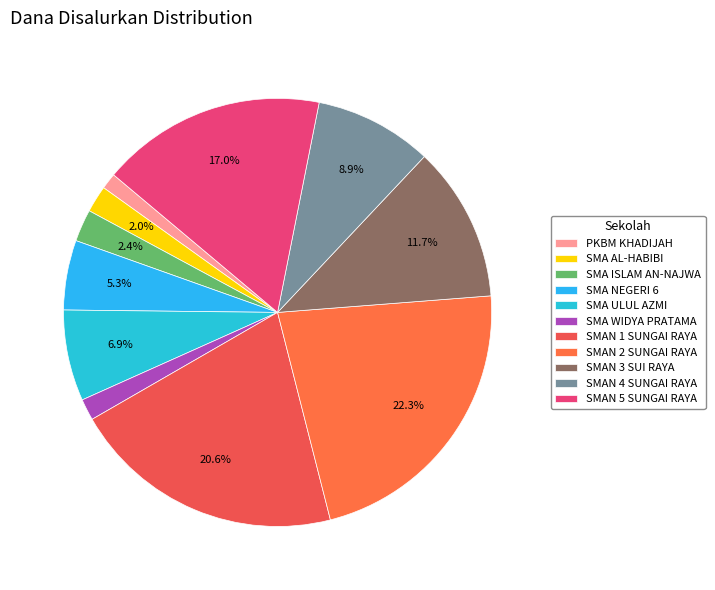

How many segments does this pie chart have?

11